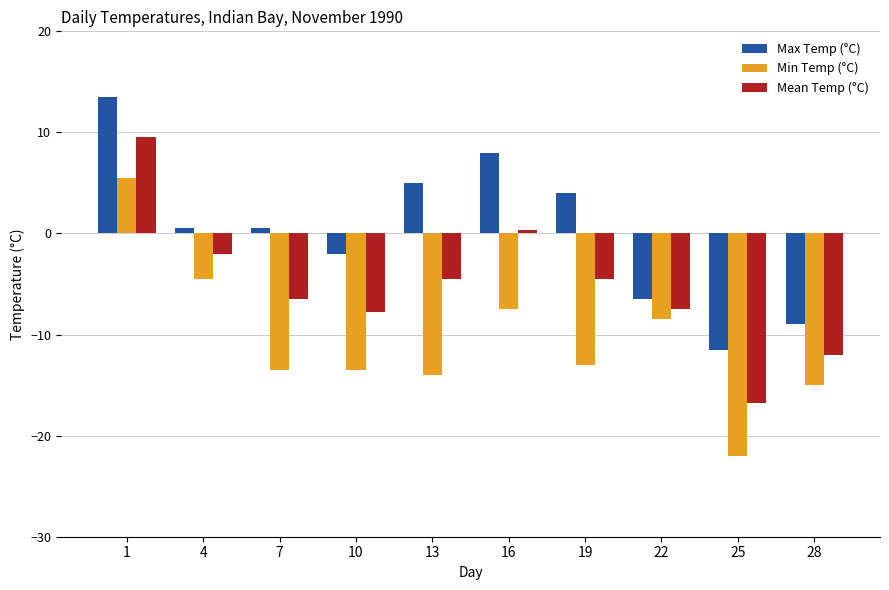

What is the value of the Mean Temp (°C) bar at the 6th from the left?

0.3